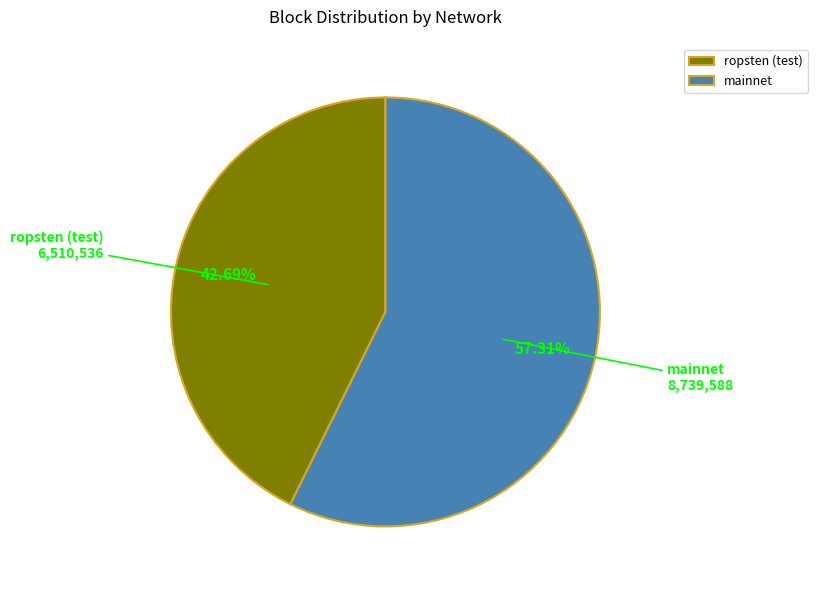

What is the smallest slice in the pie chart?

ropsten (test)